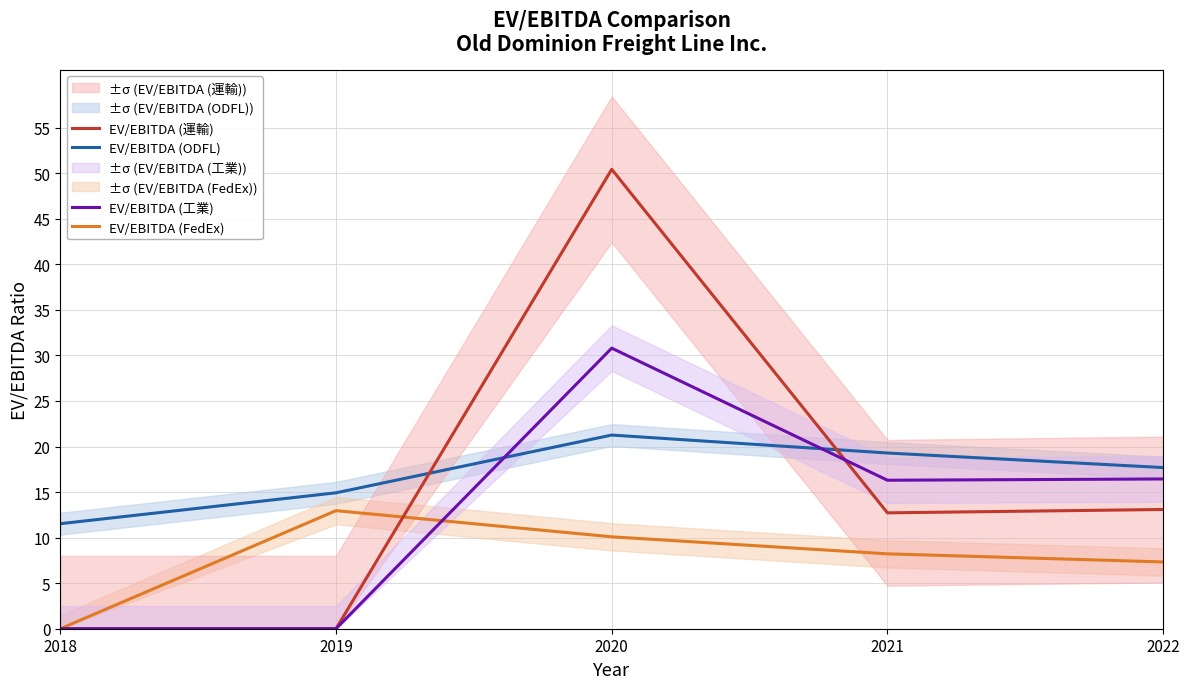

Is it true that EV/EBITDA (工業) equals 16.3 at 2021?

True